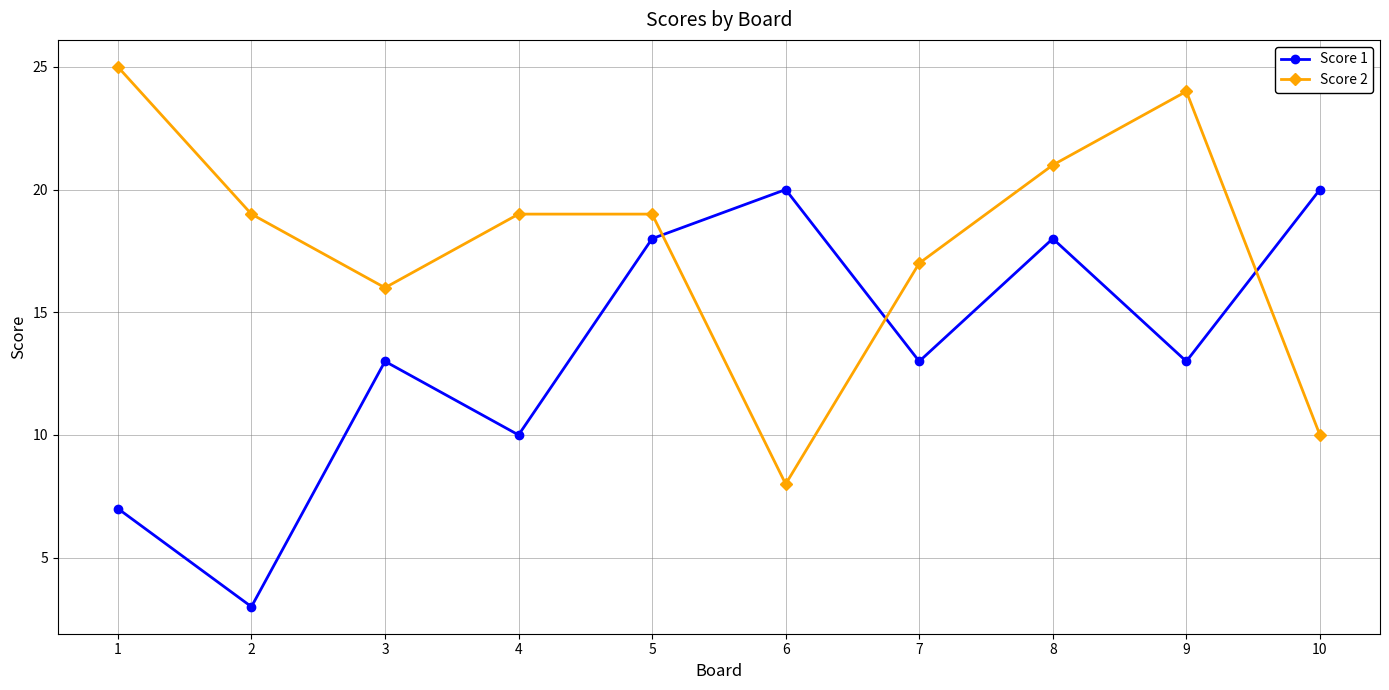

The Score 2 series shows 35 at 1. True or false?

False